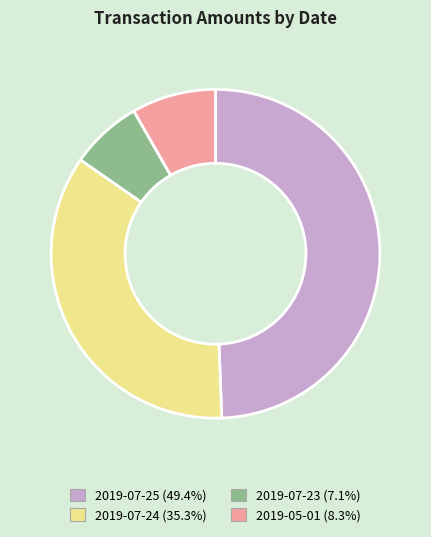

Rank the categories by value from lowest to highest.

2019-07-23, 2019-05-01, 2019-07-24, 2019-07-25